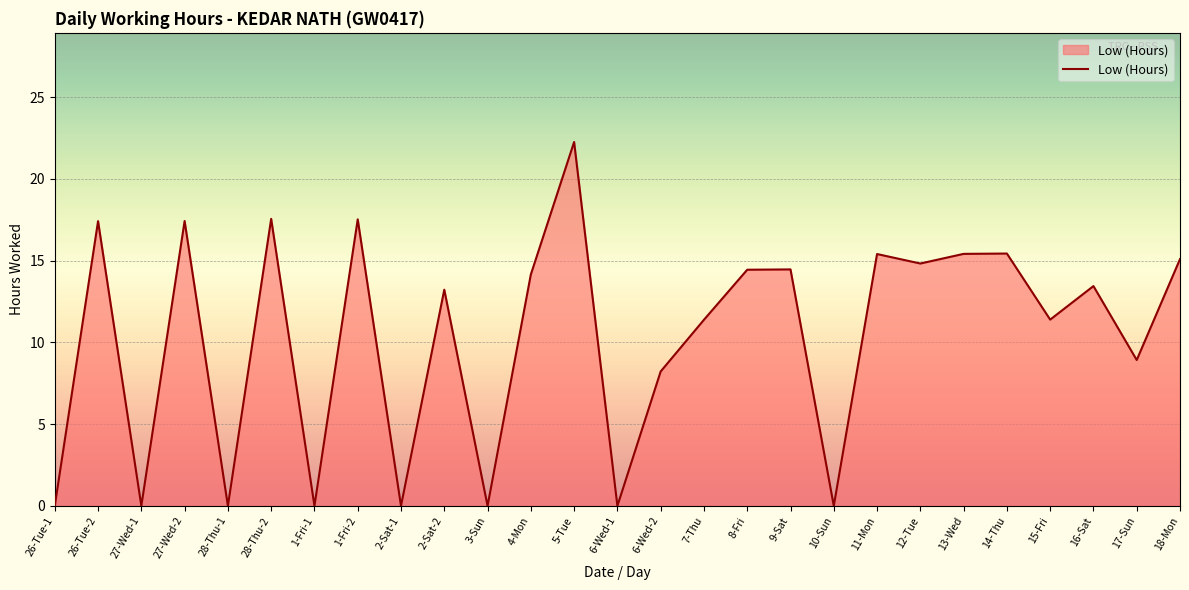

Is it true that the value at 11-Mon is 3.1?

False